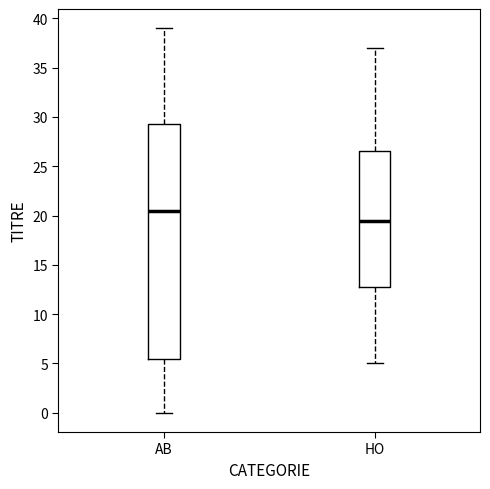

Reading left to right, transcribe this box plot: for each box, give where its median line is, the range the box spans, and where its two whiskers end, as read against the y-axis. The values are not printed on the chart, so give them approximately, as read against the axis.

AB: median 20.5, box 5.5 to 29.5, whiskers 0.0 to 39.0
HO: median 19.5, box 13.0 to 26.5, whiskers 5.0 to 37.0